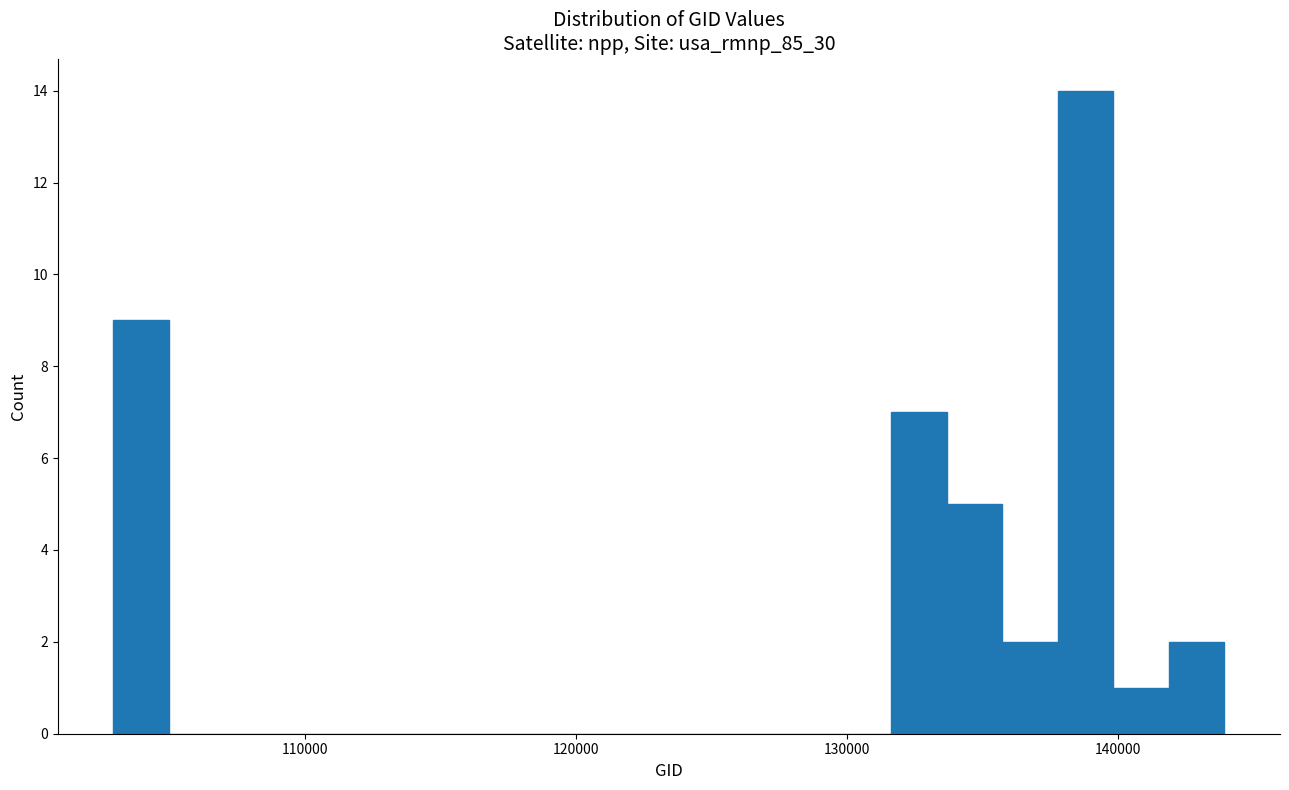

Read against the x-axis, roughly where is the centre of the tallest bar?

139000